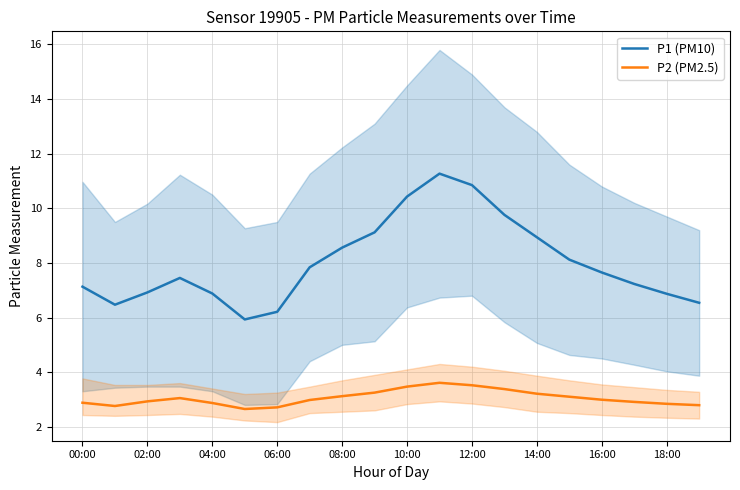

Which series has the largest range (max minus min)?

P1 (PM10)